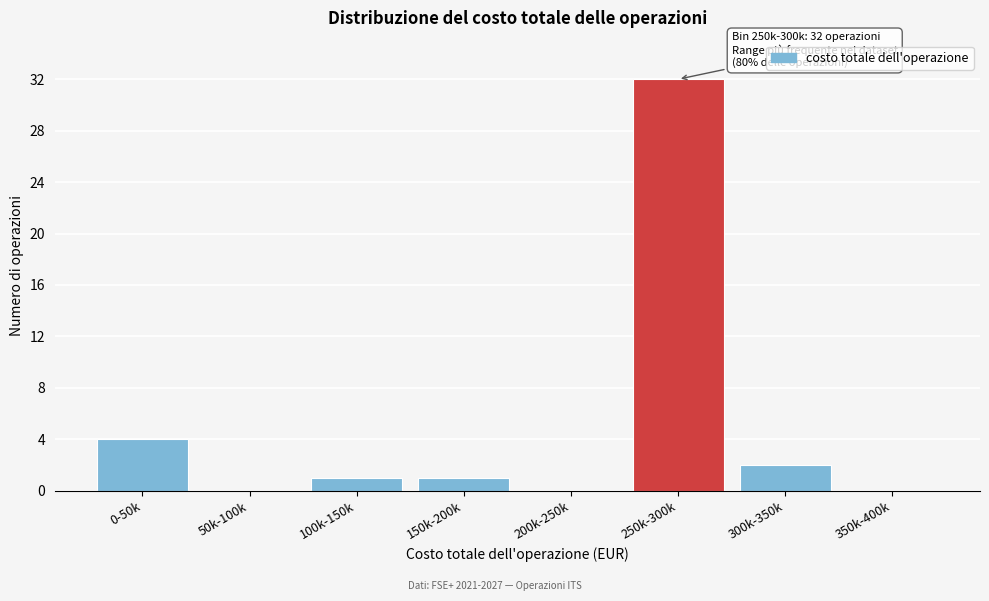

Reading left to right, transcribe all the data shown in this chart.

0-50k=4	50k-100k=0	100k-150k=1	150k-200k=1	200k-250k=0	250k-300k=32	300k-350k=2	350k-400k=0